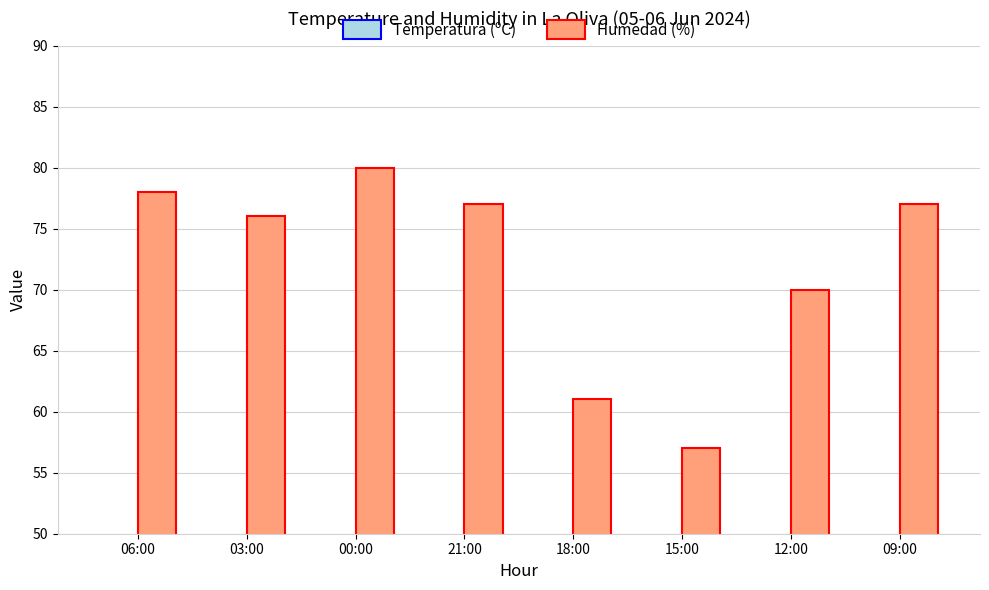

What is the label of the 7th bar from the right?

03:00